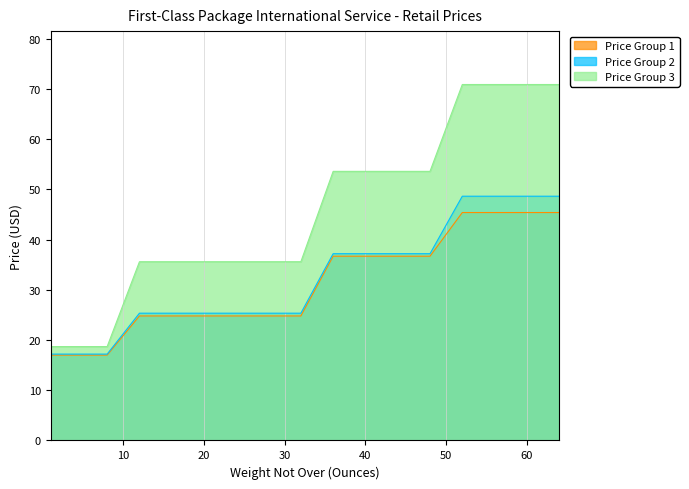

Reading left to right, list all the values displayed in this chart.

Price Group 1: 17.0	17.0	17.0	17.0	17.0	17.0	17.0	17.0	24.8	24.8	24.8	24.8	24.8	24.8	36.7	36.7	36.7	36.7	45.4	45.4	45.4	45.4
Price Group 2: 17.2	17.2	17.2	17.2	17.2	17.2	17.2	17.2	25.4	25.4	25.4	25.4	25.4	25.4	37.2	37.2	37.2	37.2	48.6	48.6	48.6	48.6
Price Group 3: 18.7	18.7	18.7	18.7	18.7	18.7	18.7	18.7	35.6	35.6	35.6	35.6	35.6	35.6	53.6	53.6	53.6	53.6	70.9	70.9	70.9	70.9